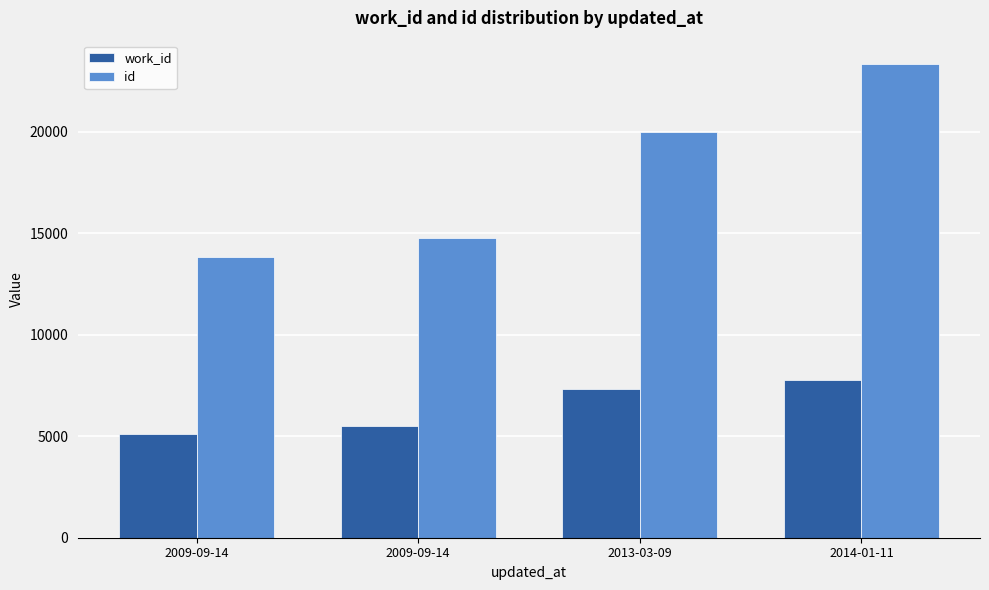

Reading left to right, what are all the values shown in this chart?

work_id: 2009-09-14=5122	2009-09-14=5523	2013-03-09=7332	2014-01-11=7782
id: 2009-09-14=13824	2009-09-14=14786	2013-03-09=19970	2014-01-11=23328